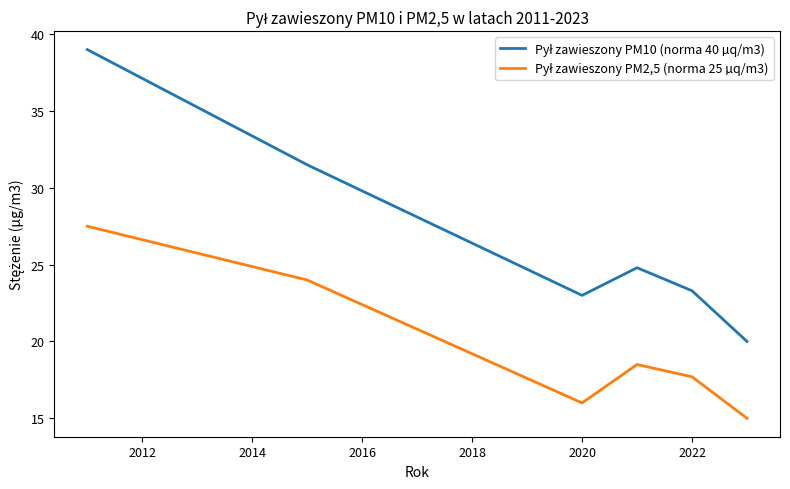

What is the average value of the Pył zawieszony PM10 (norma 40 µq/m3) series?

26.9